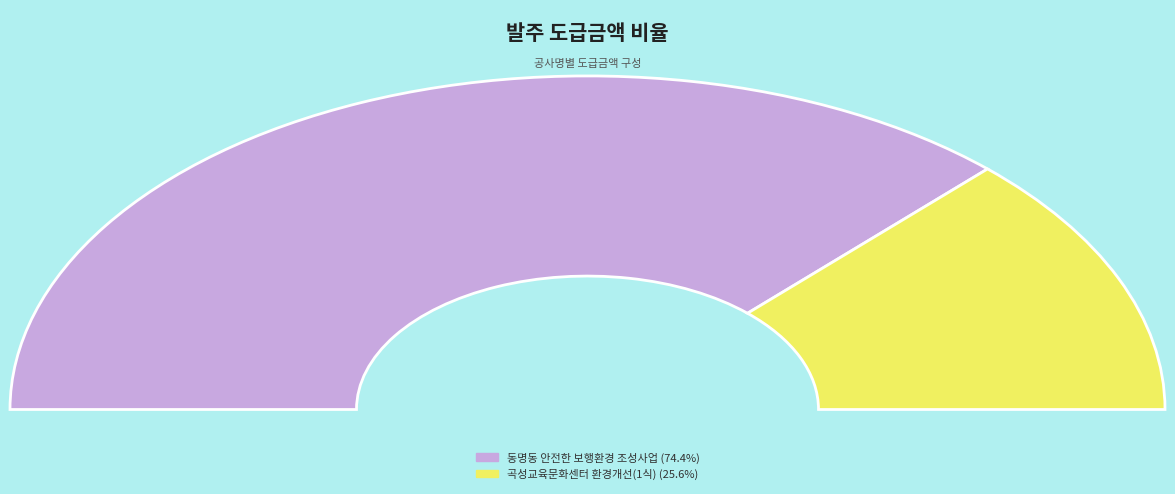

Between 2 and 1, which is larger?

1